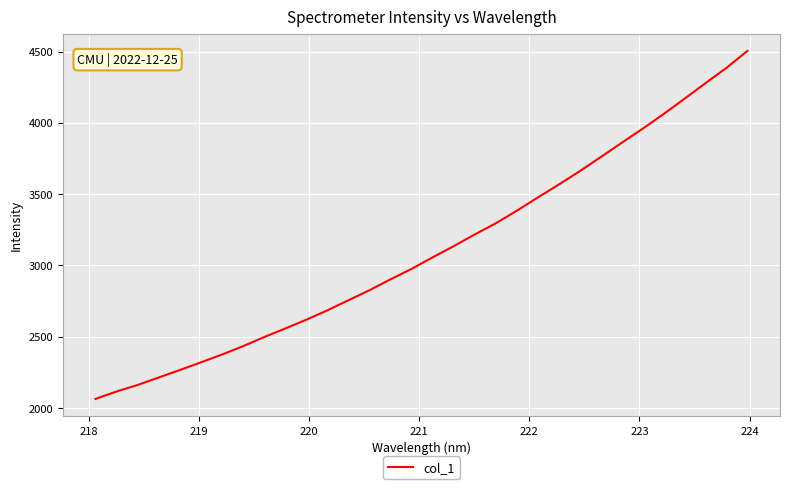

What is the greatest value displayed?

4504.6